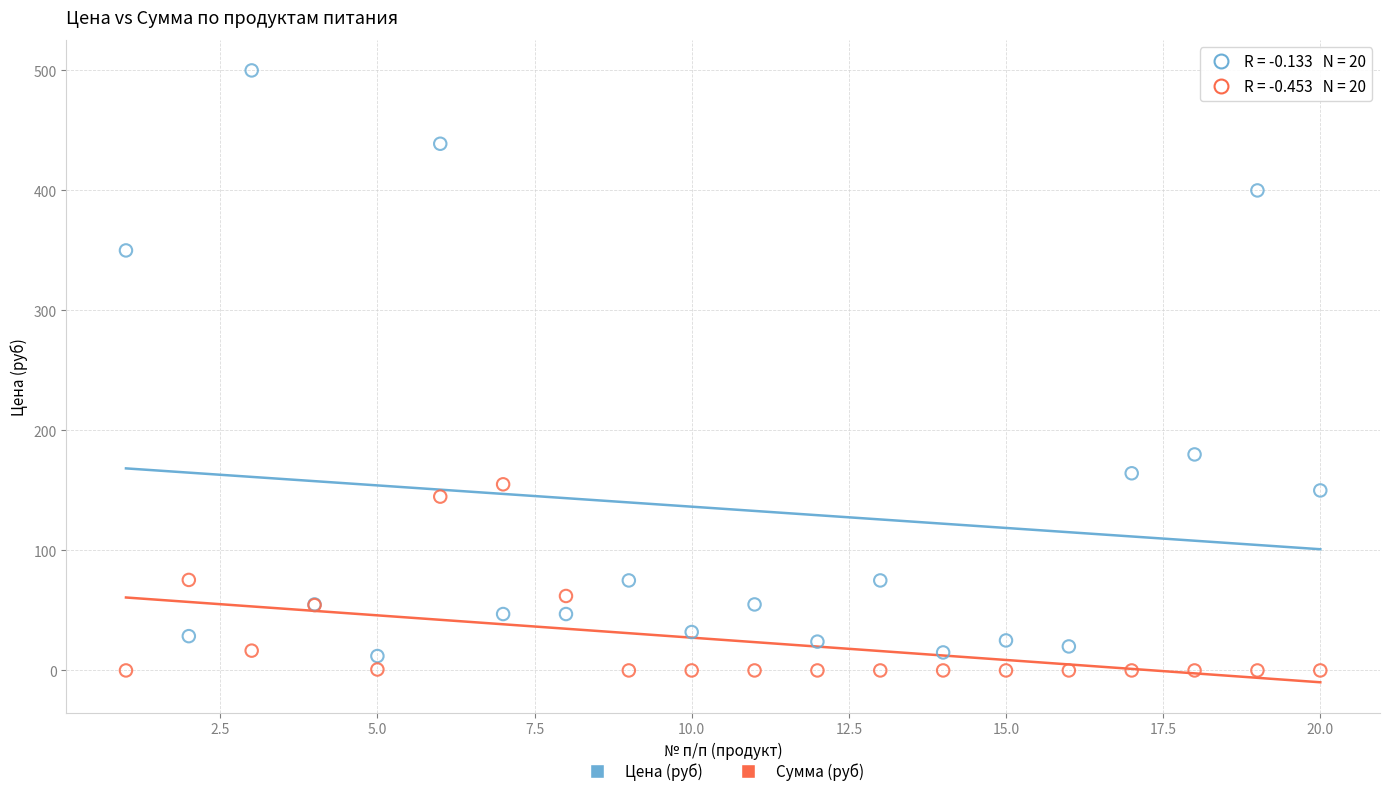

In the Цена (руб) series, what Y value is closest to 256?

180.0